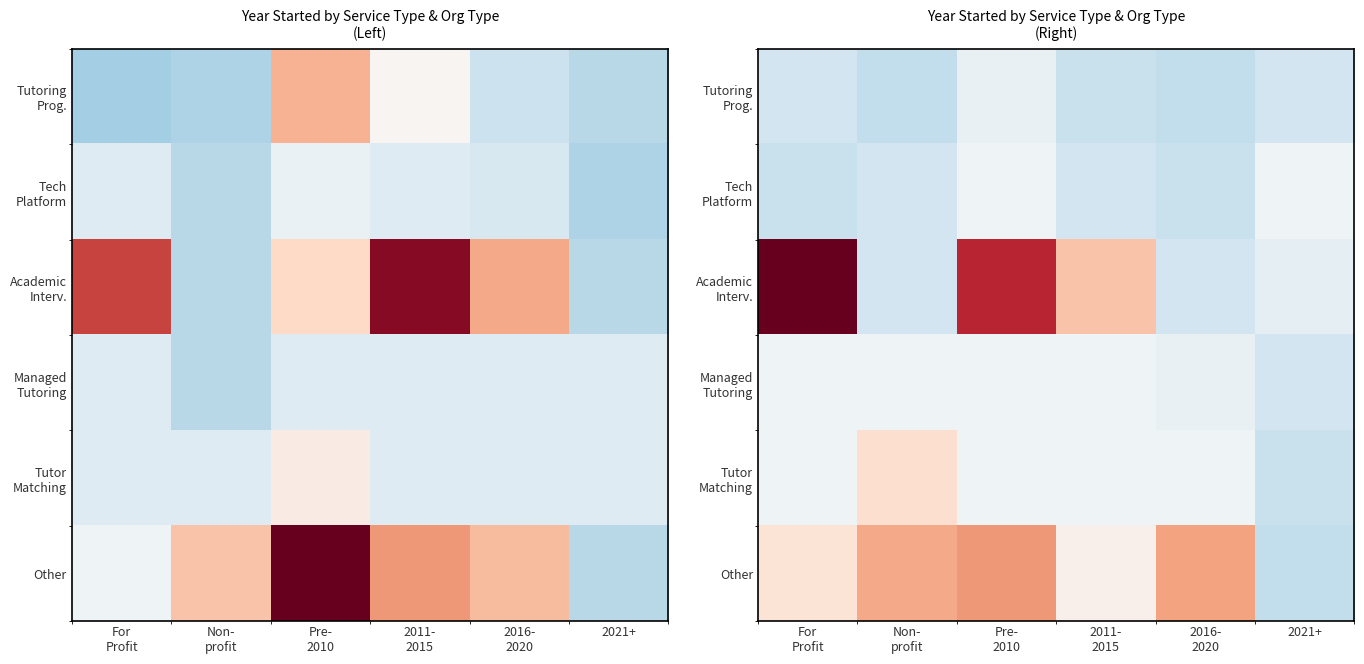

The Academic Intervention series shows 2.0 at 2016-
2020. True or false?

True